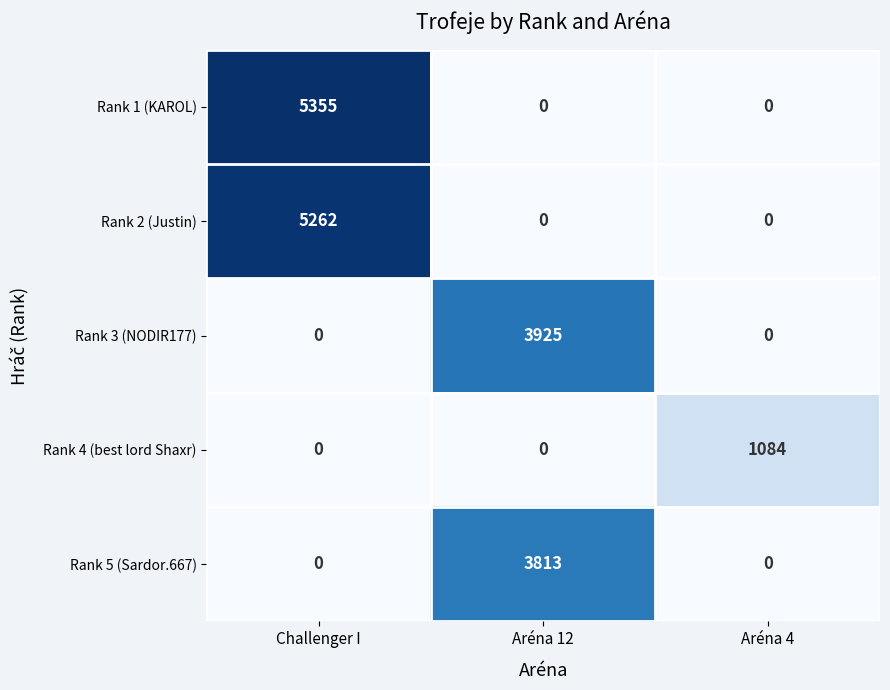

What is the total value across all series at Aréna 4?

1084